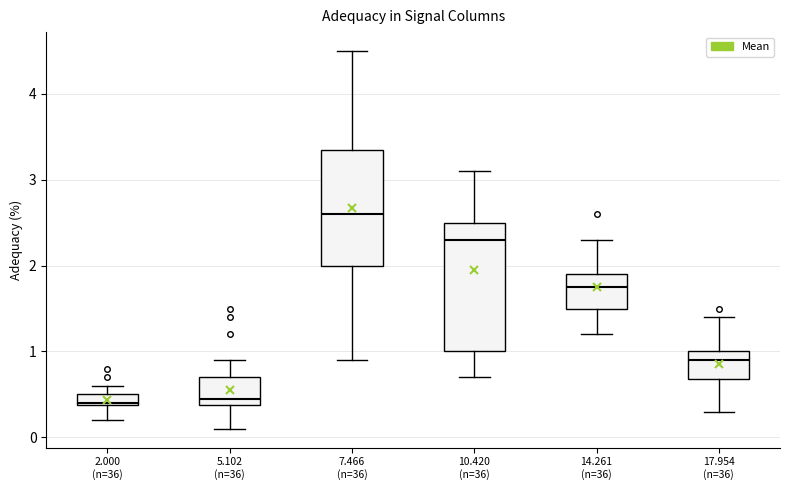

Which box has the highest median line?

7.466 (n=36)